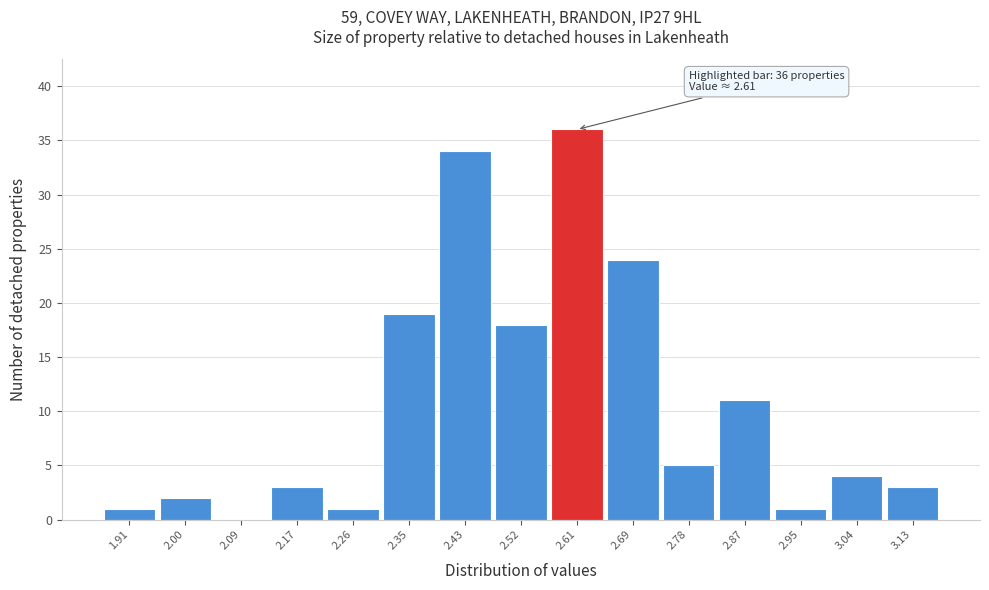

Which range on the x-axis has the tallest bar?

2.56 to 2.65